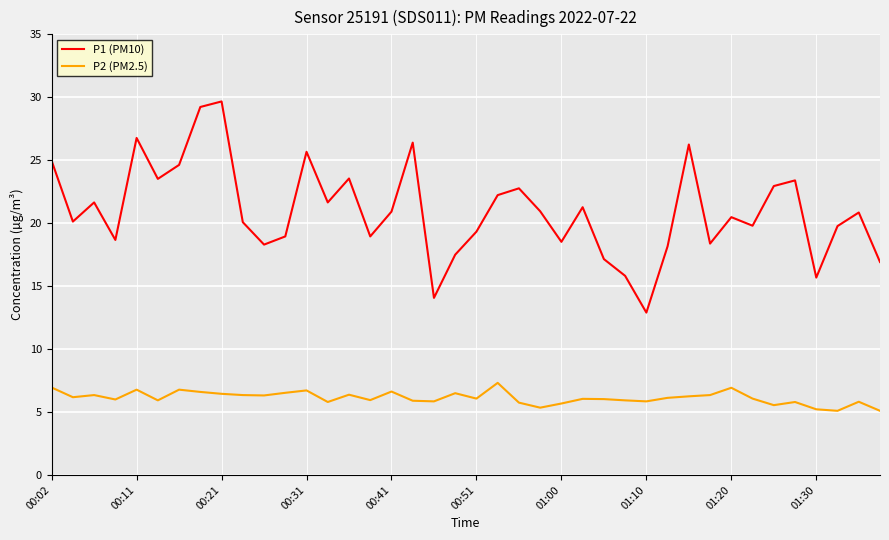

In P1 (PM10), how many points are higher than both neighbors (excluding endpoints)?

12